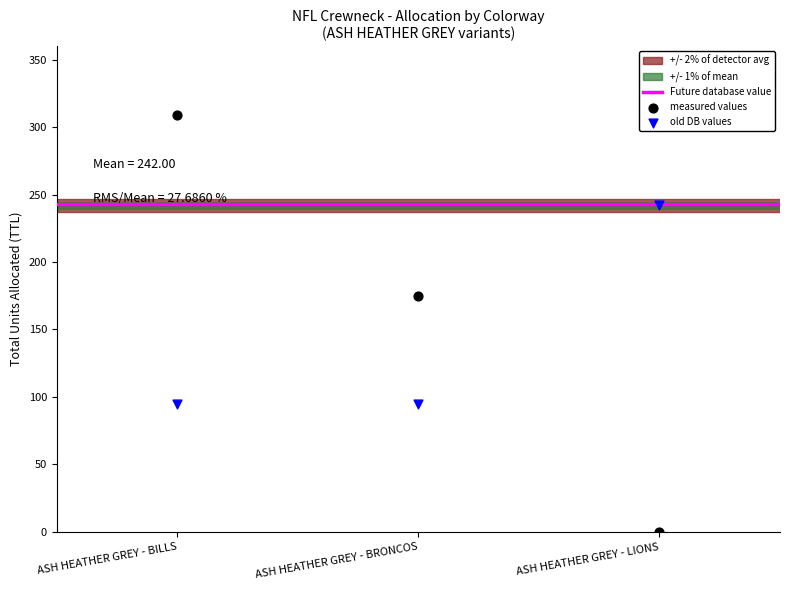

Which series has the largest Y range (max minus min)?

measured values